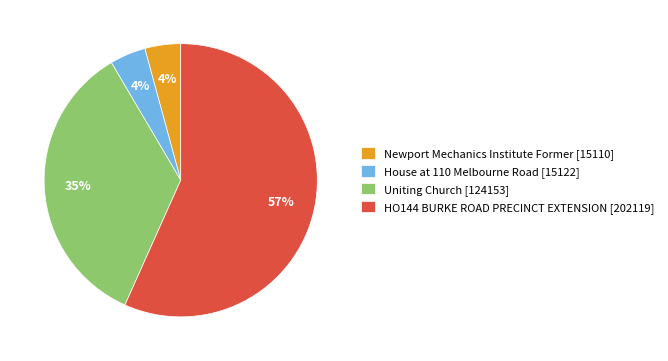

How many segments does this pie chart have?

4